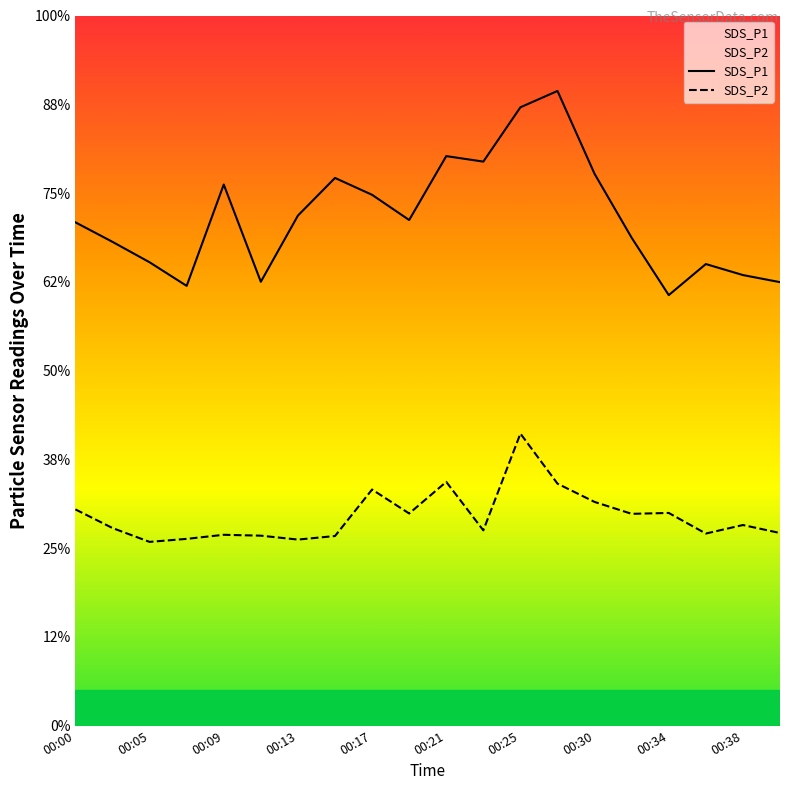

List the series in order of their peak value, highest first.

SDS_P1, SDS_P2